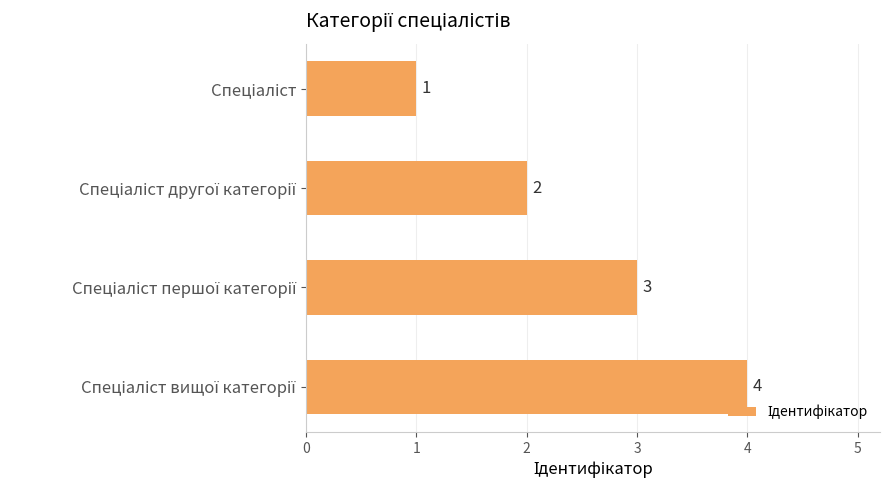

What is the value of the 3rd bar from the top?

3